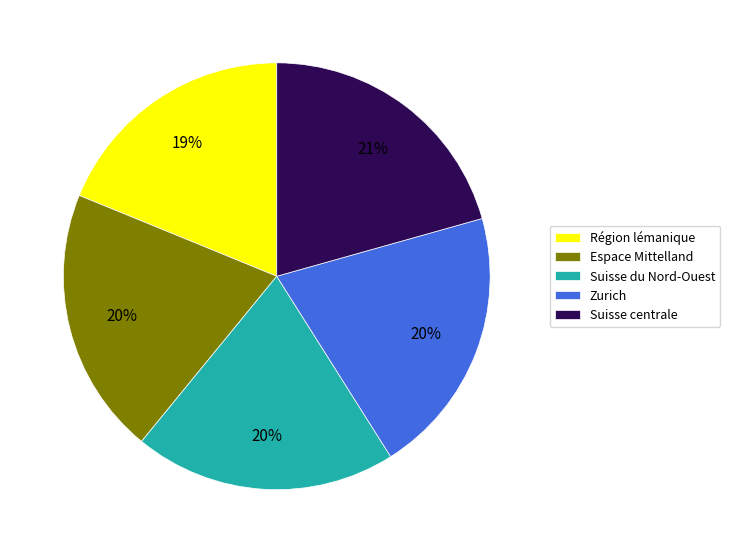

How many slices are in this pie chart?

5